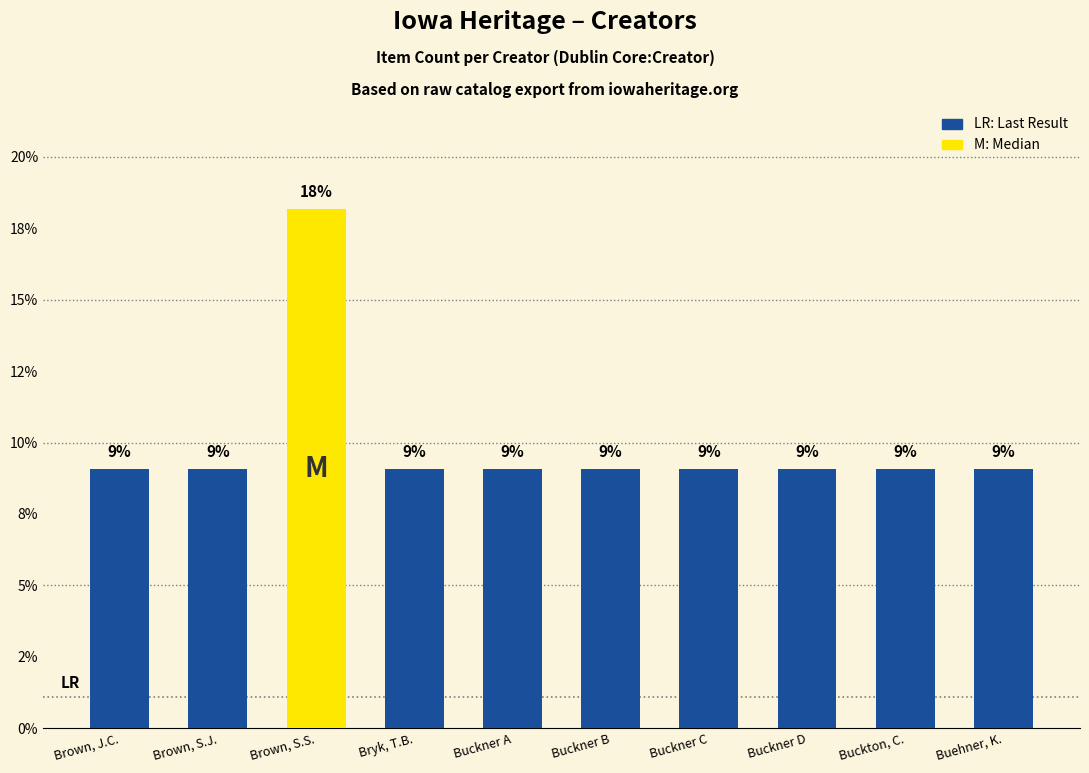

The value at Brown, J.C. is 9.1. True or false?

True